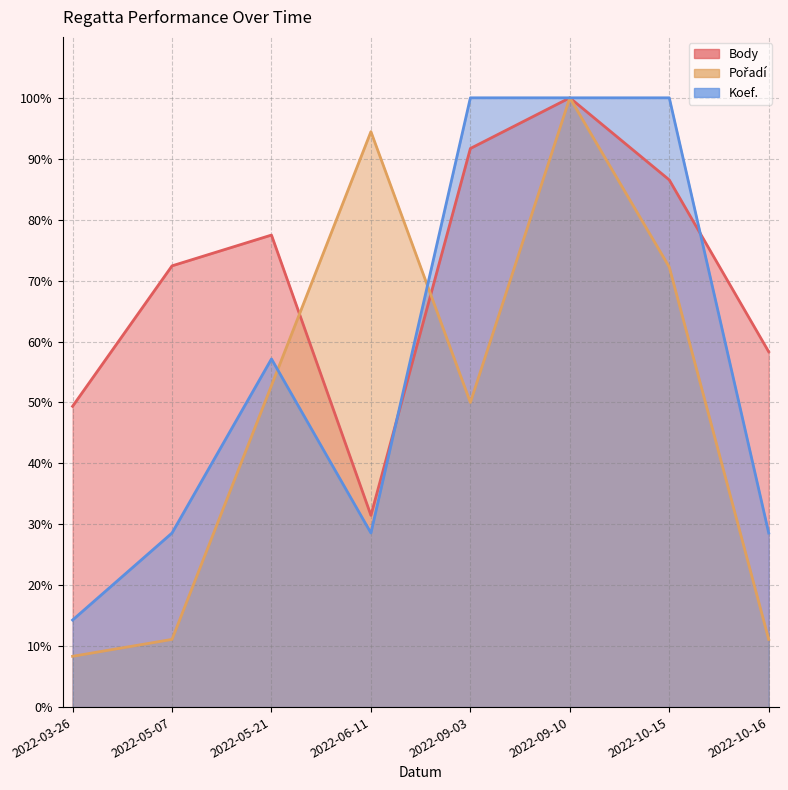

What is the label of the 4th point from the right?

2022-09-03